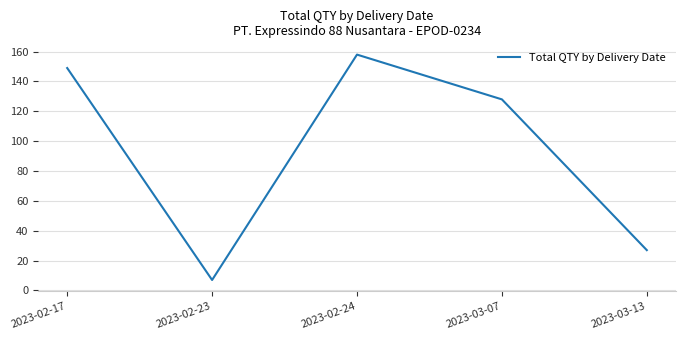

How many categories are shown in the chart?

5